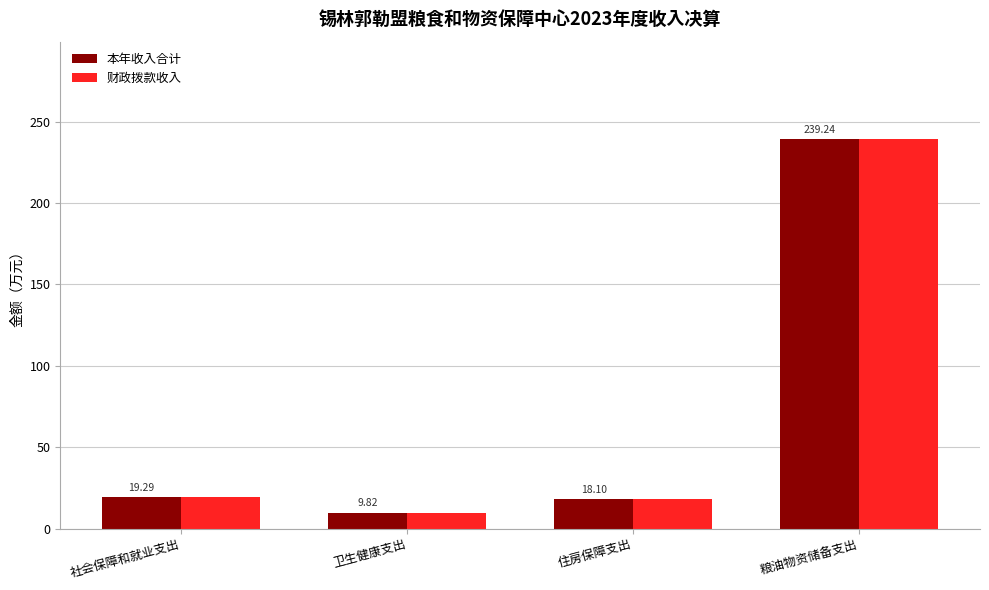

At how many categories does at least one series exceed 228?

1